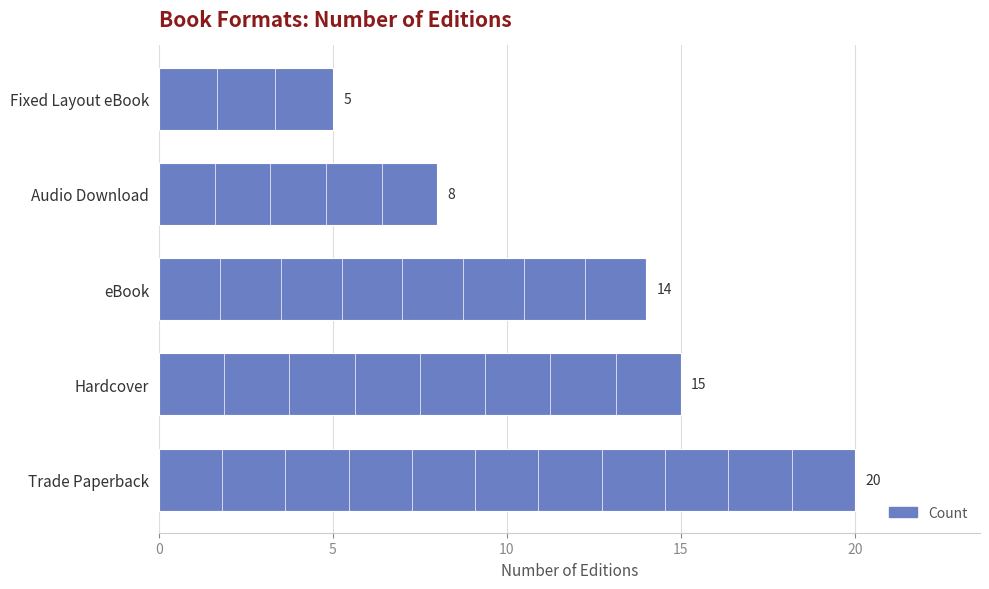

List the labels in order of value, smallest first.

Fixed Layout eBook, Audio Download, eBook, Hardcover, Trade Paperback